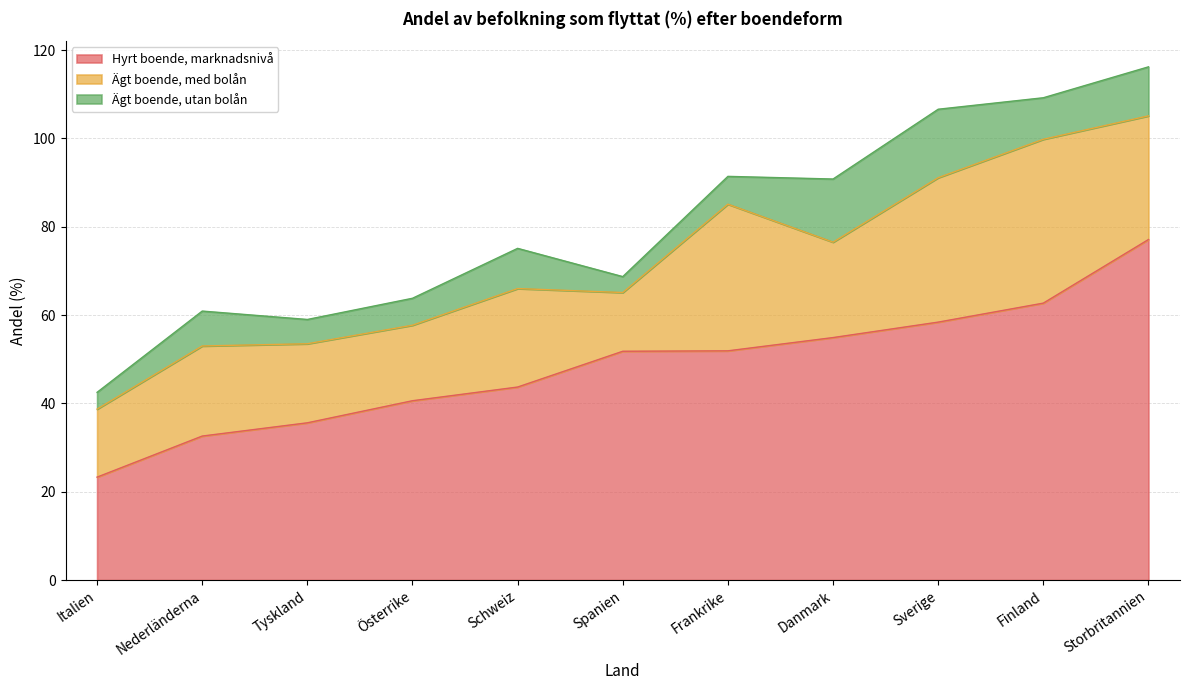

What position from the left is Österrike?

4